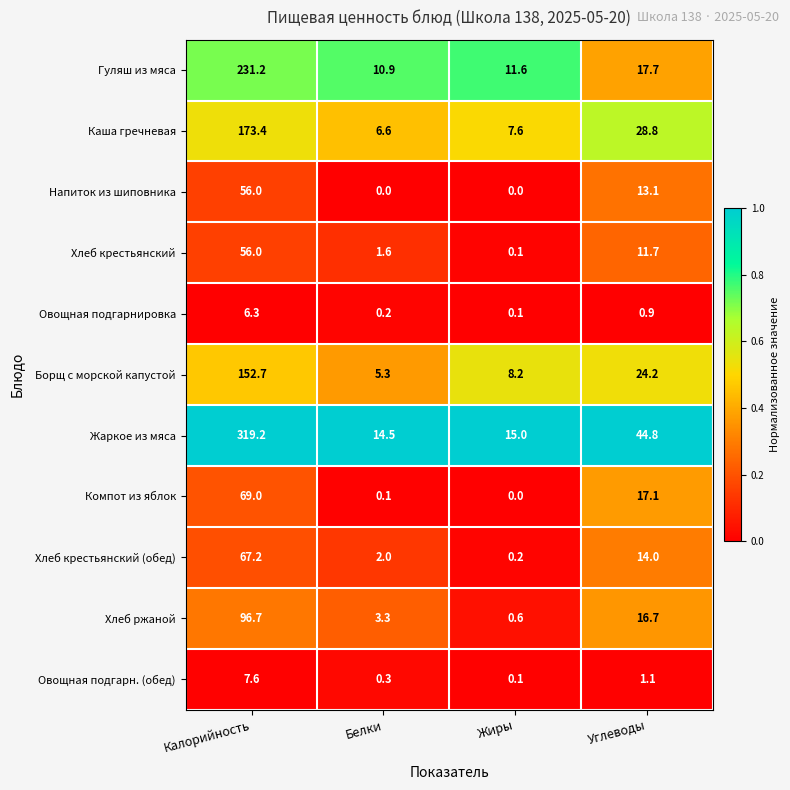

Rank the categories by Каша гречневая value from highest to lowest.

Калорийность, Углеводы, Жиры, Белки